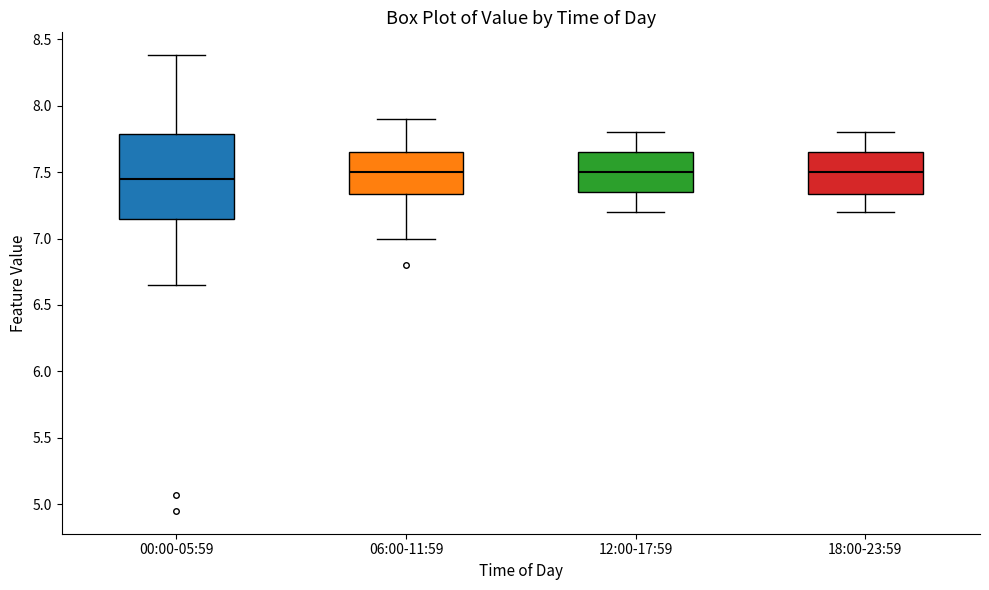

Comparing the boxes themselves (not the whiskers), which one is the tallest?

00:00-05:59